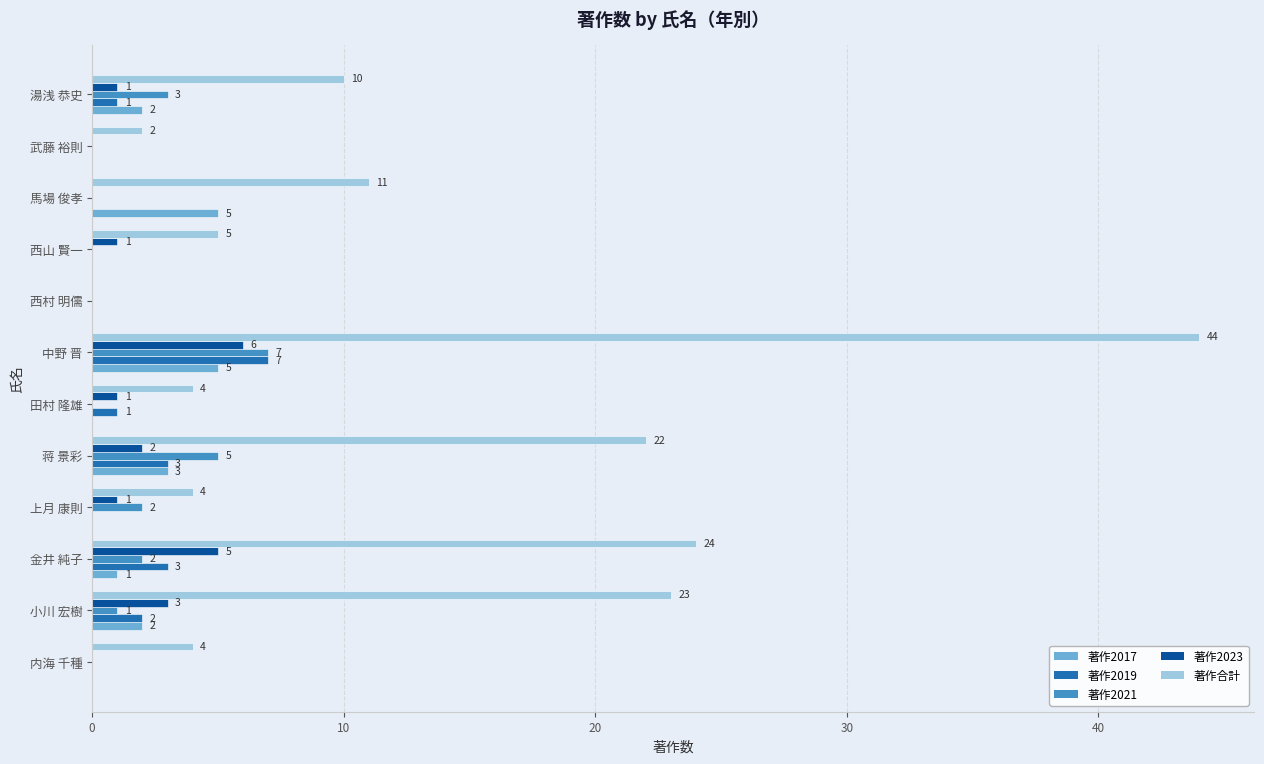

The 著作2021 series shows 0 at 西村 明儒. True or false?

True